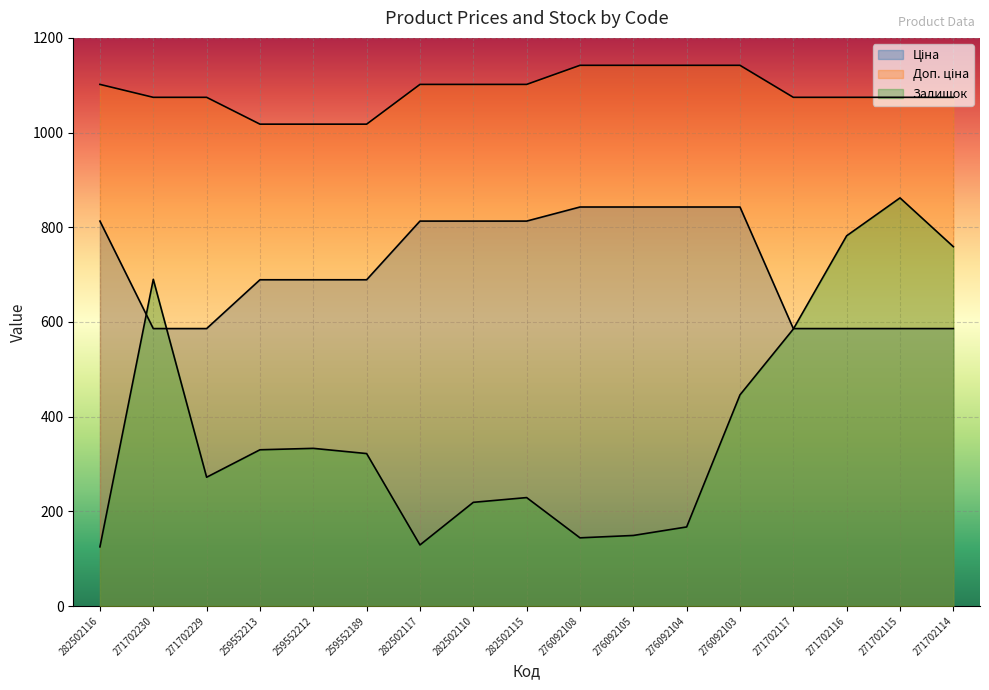

What is the minimum value shown in the chart?

125.0